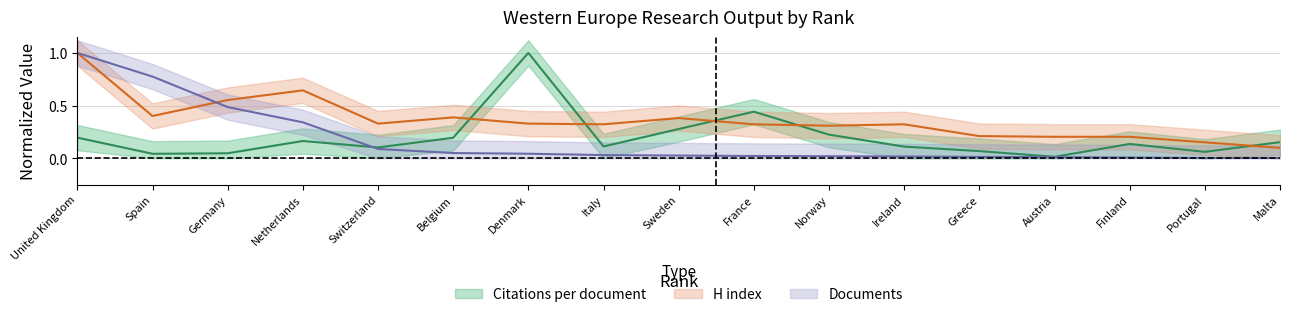

In H index, how many points are lower than both neighbors (excluding endpoints)?

4